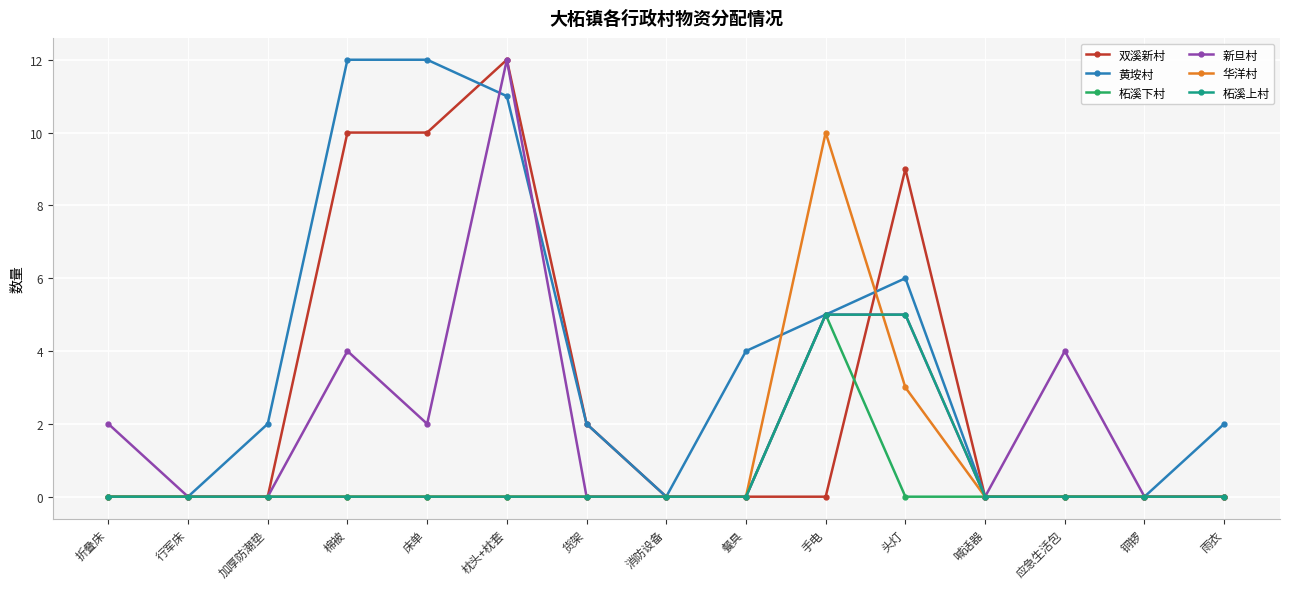

What is the spread (max minus min) of values at 餐具?

4